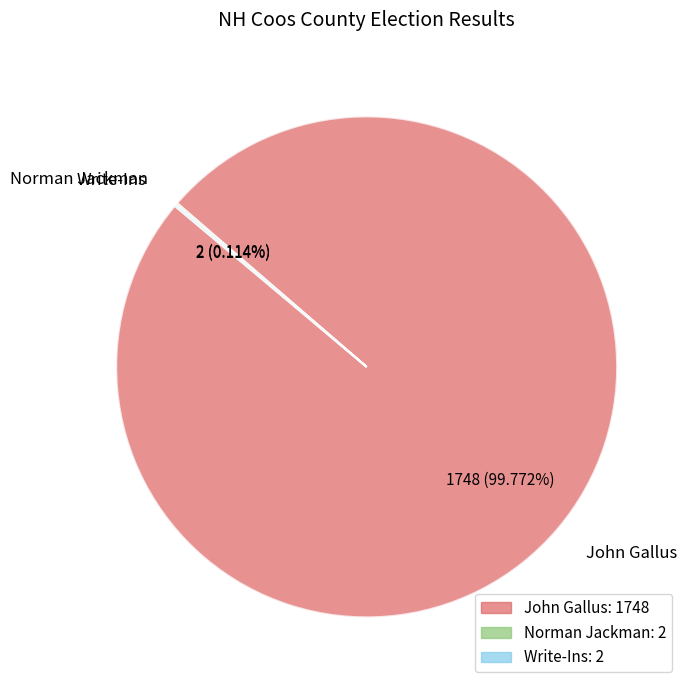

Is there a majority slice in this chart?

Yes